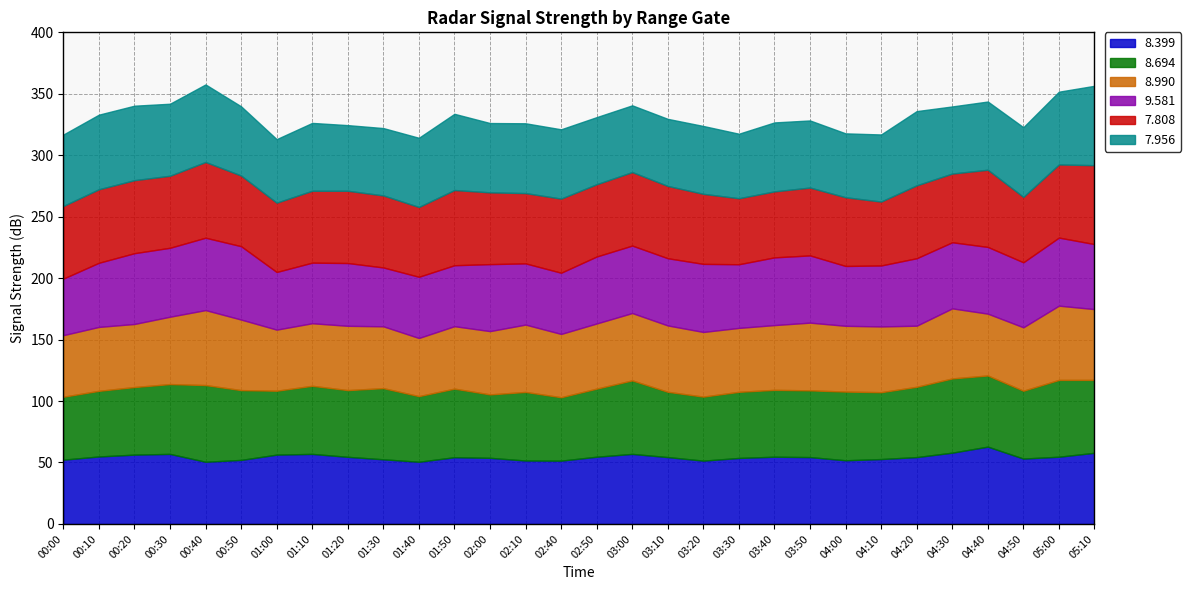

Is the value of 8.990 at 00:00 greater than the value of 9.581 at 01:00?

Yes